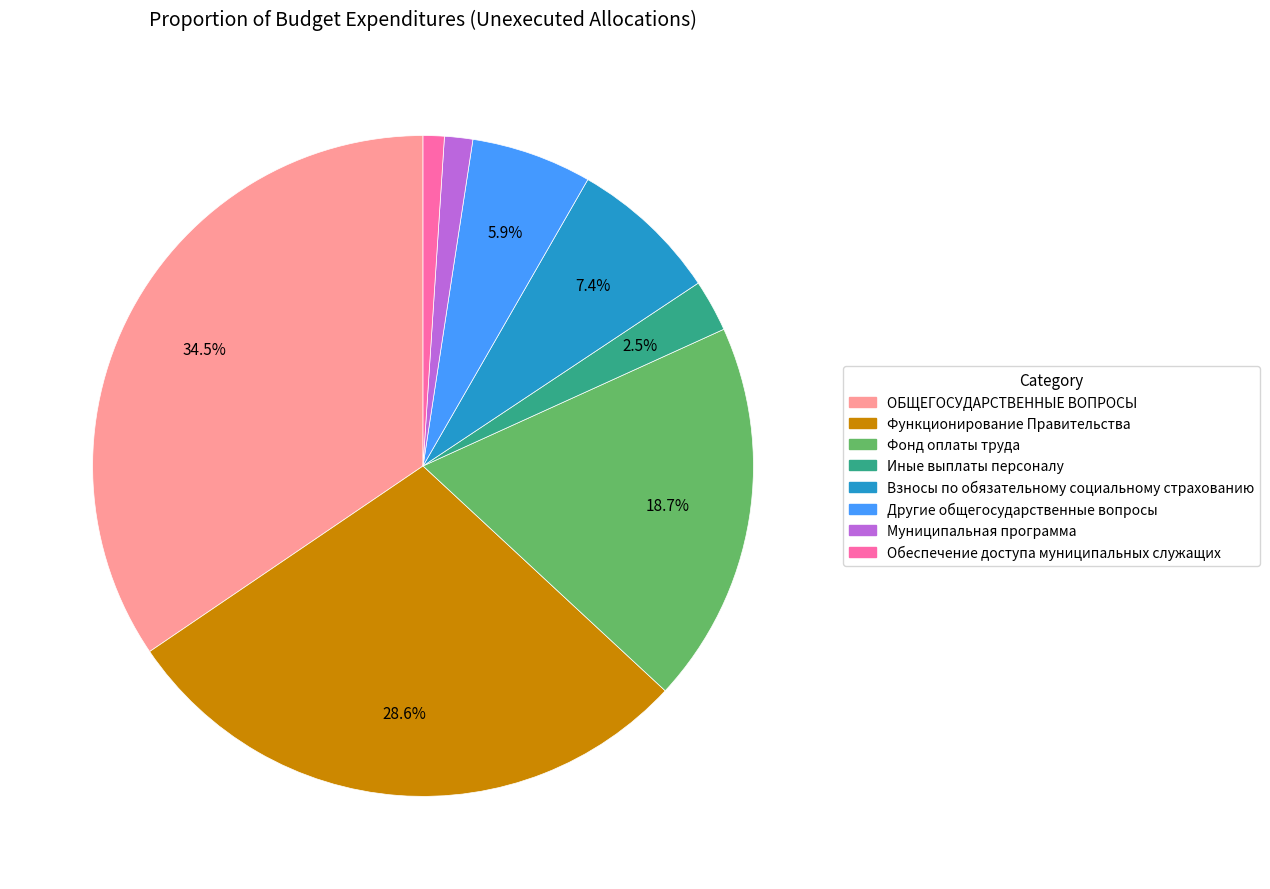

Which slice is the largest?

ОБЩЕГОСУДАРСТВЕННЫЕ ВОПРОСЫ